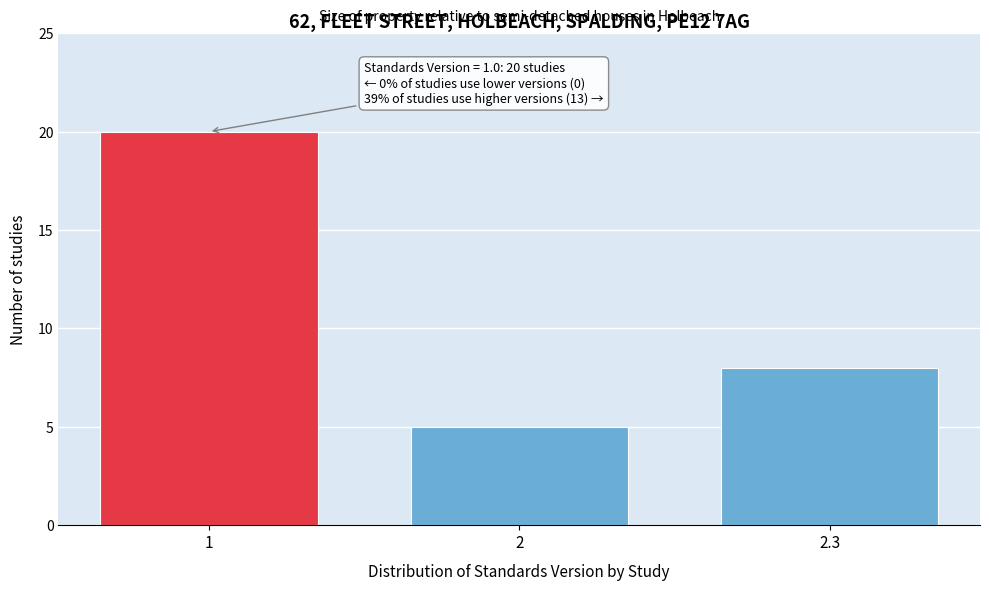

Reading left to right, transcribe all the data shown in this chart.

20	5	8